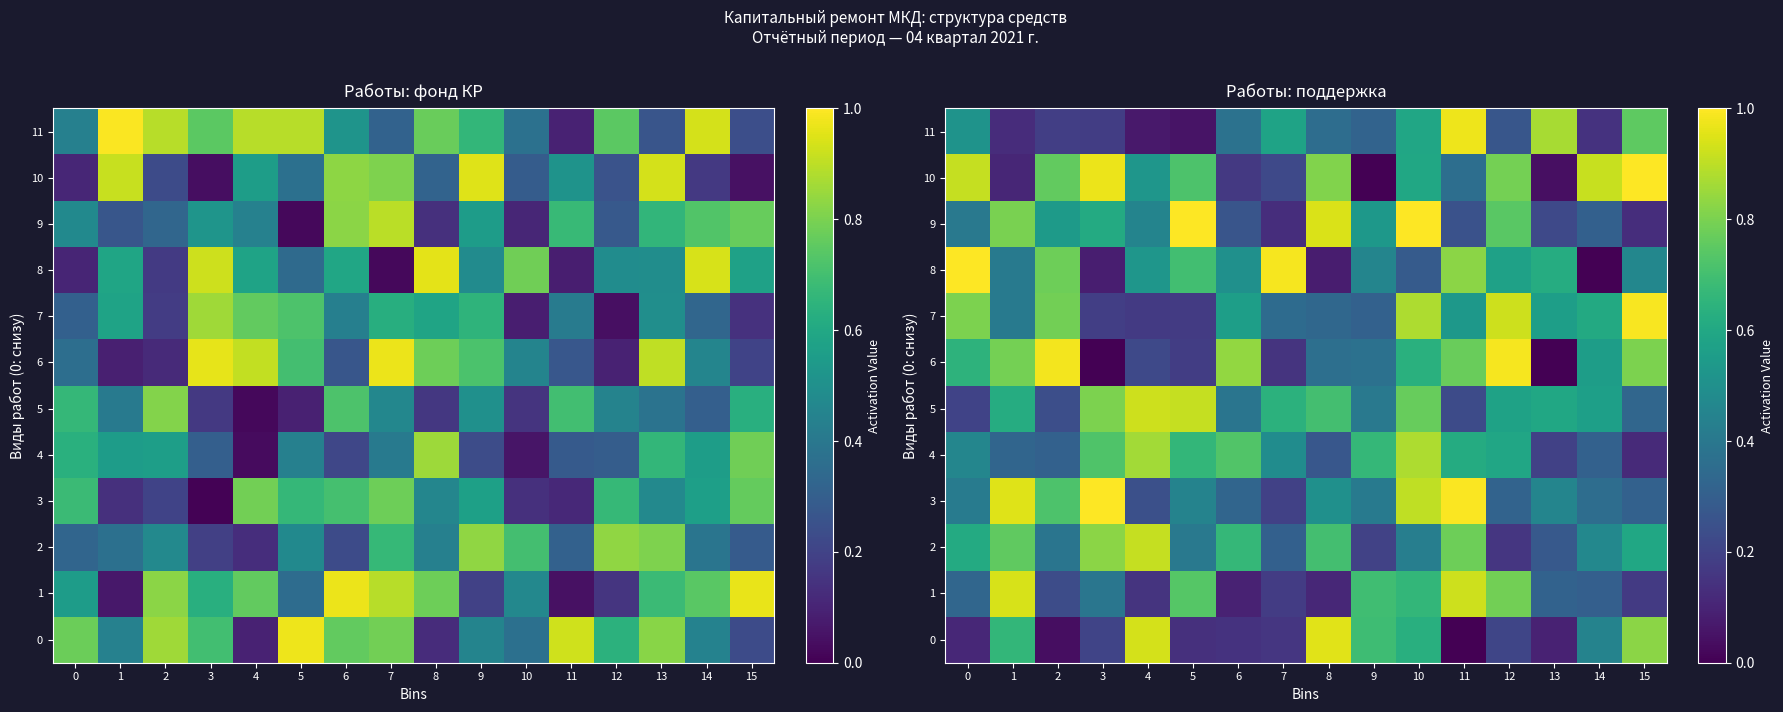

What value does the 7 series have at 14?

0.6